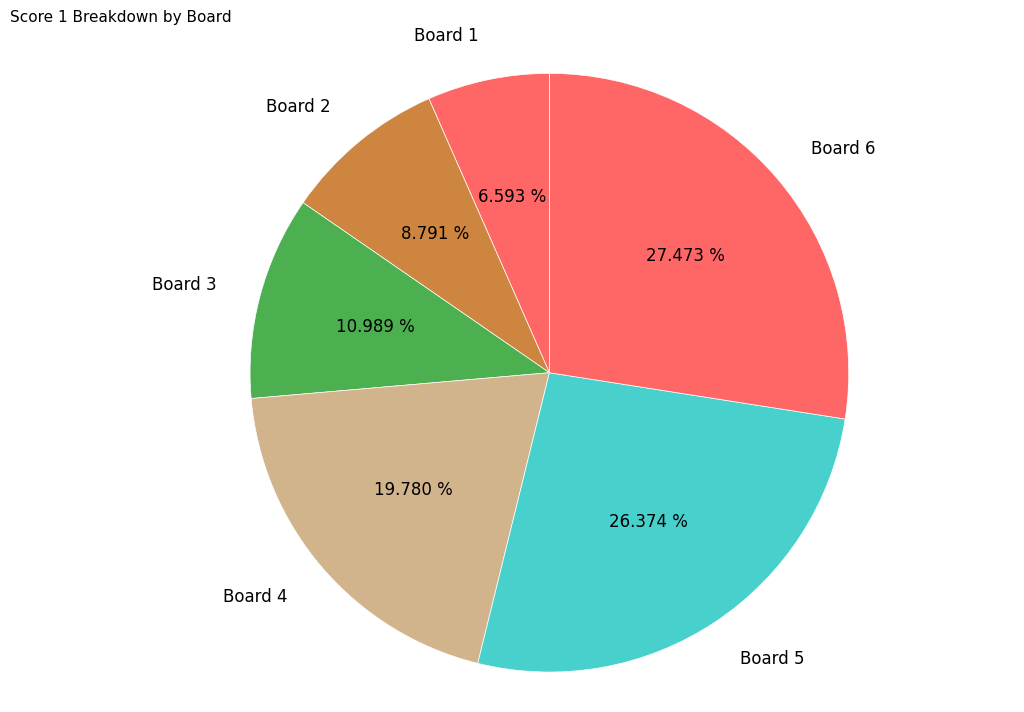

What is the ratio of the value at Board 6 to the value at Board 3?

2.5